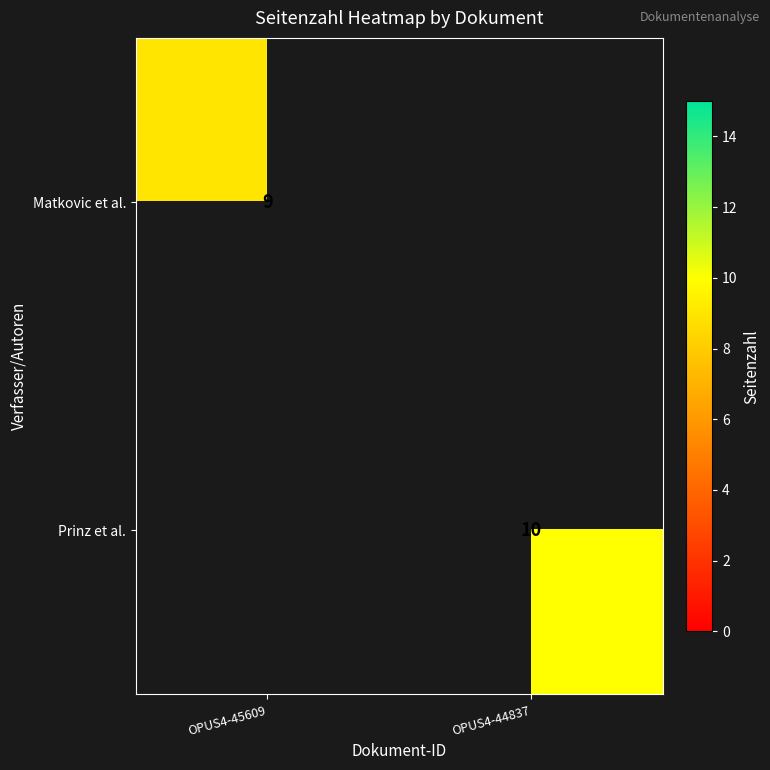

The Prinz et al. series shows 6 at OPUS4-44837. True or false?

False